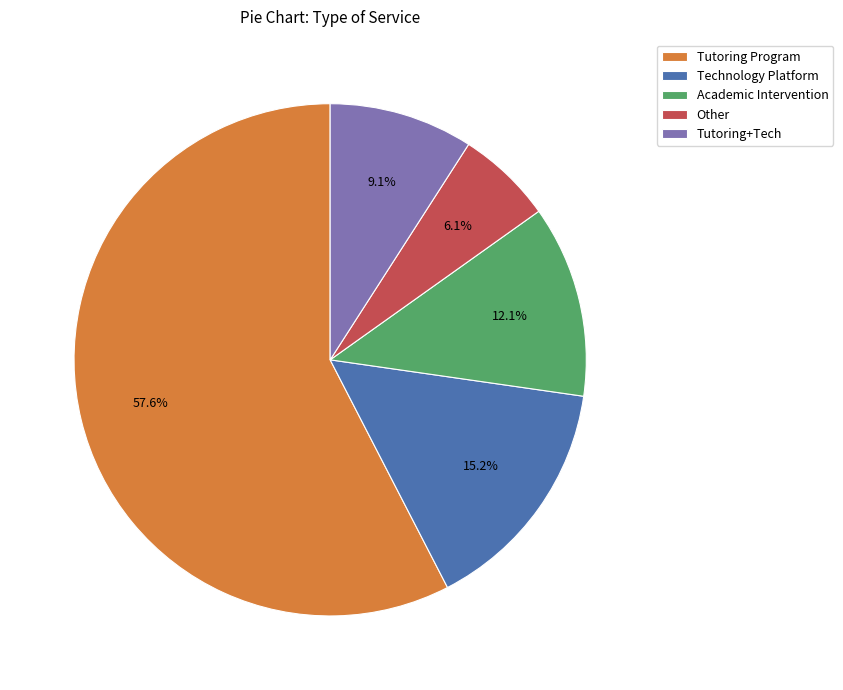

Which has a higher value, Technology Platform or Academic Intervention?

Technology Platform